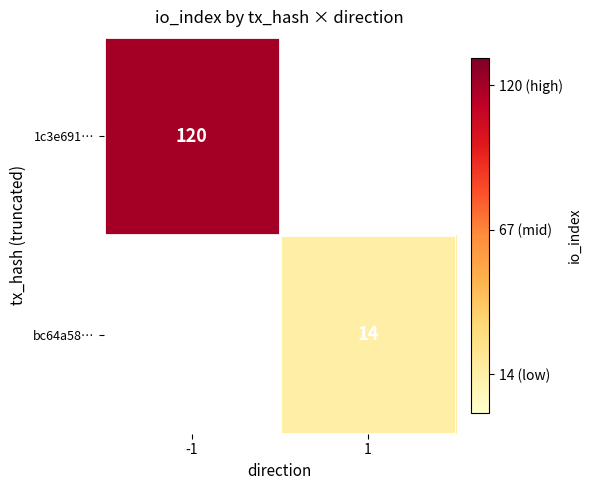

At how many categories does at least one series exceed 38?

1